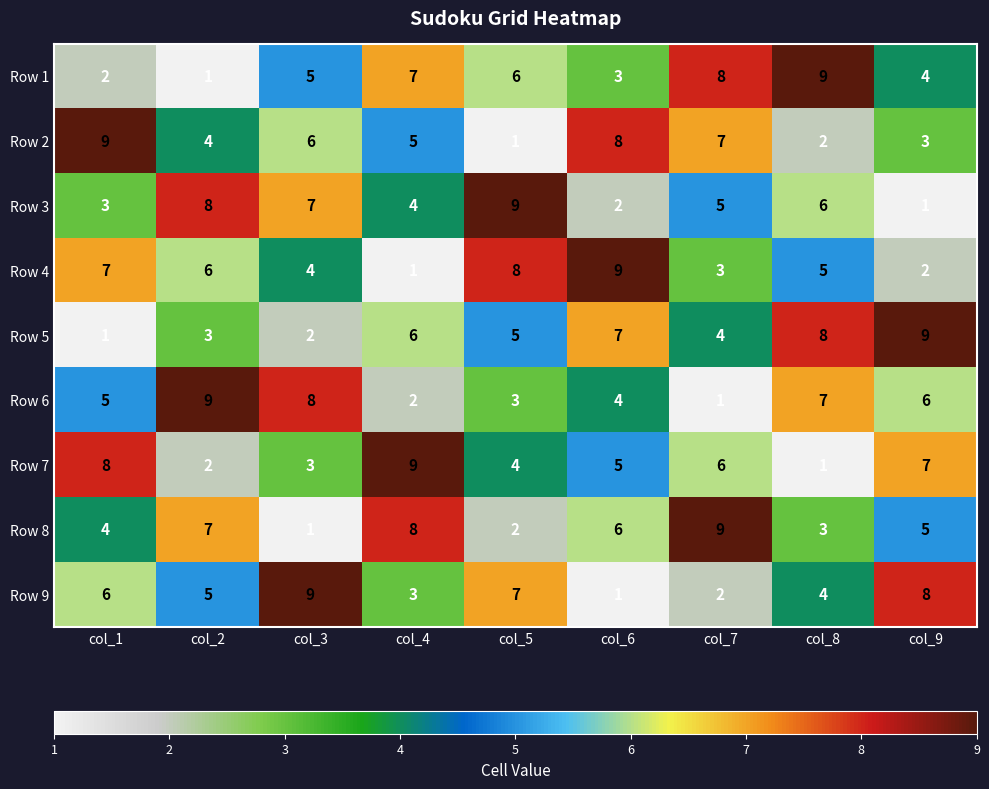

What is the difference between the highest and lowest values at col_3?

8